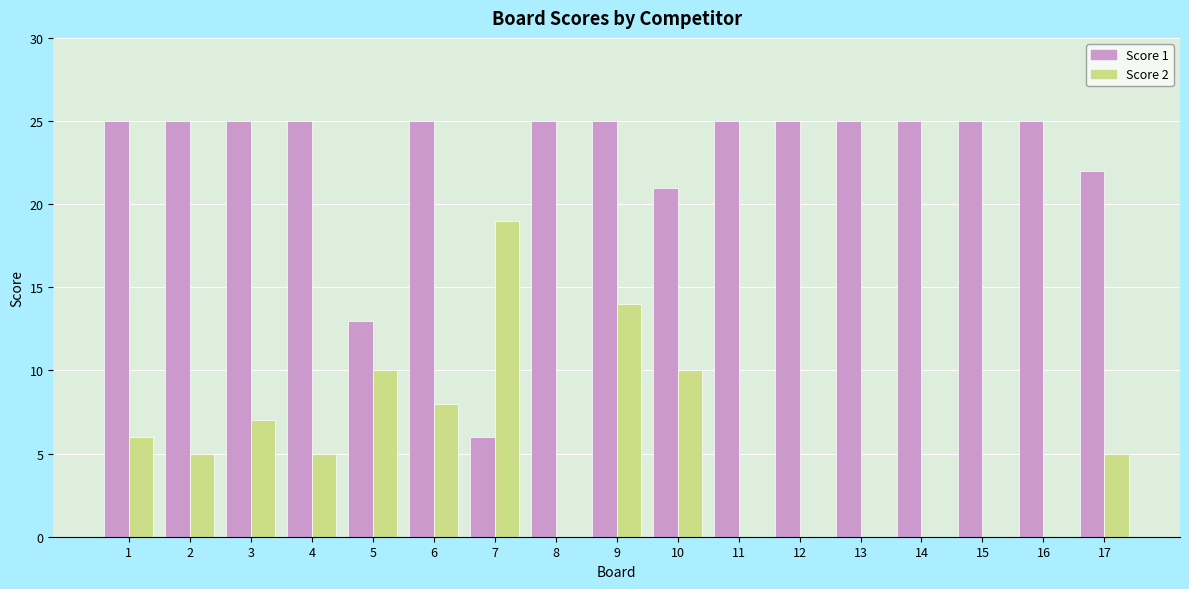

Is the value of Score 2 at 6 greater than the value of Score 1 at 14?

No